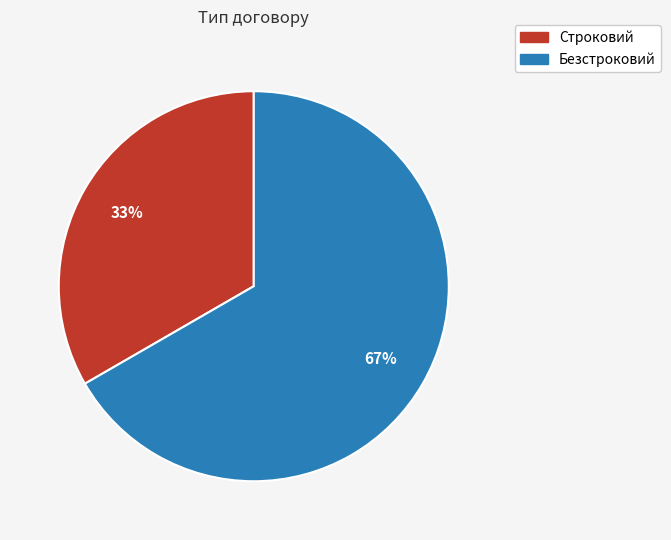

What is the largest slice in the pie chart?

Безстроковий